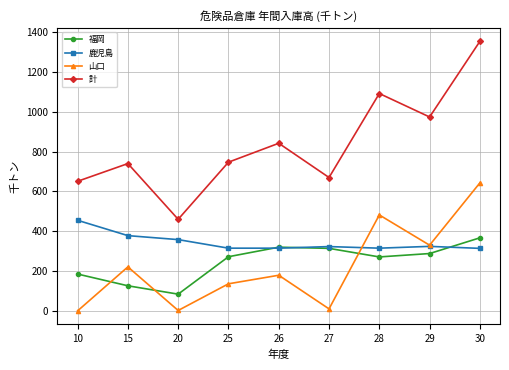

The value of 計 at 20 is 460. True or false?

True